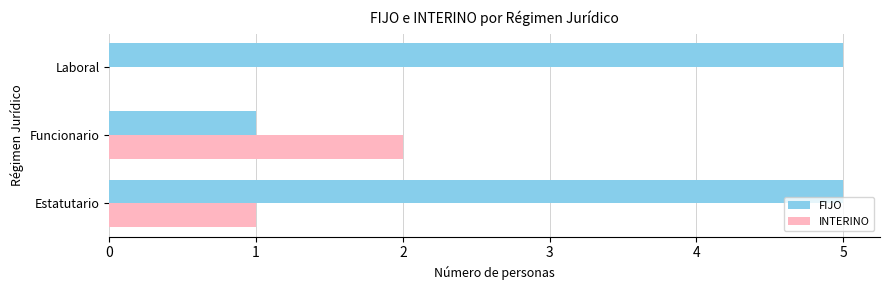

How many positive values does the INTERINO series have?

2